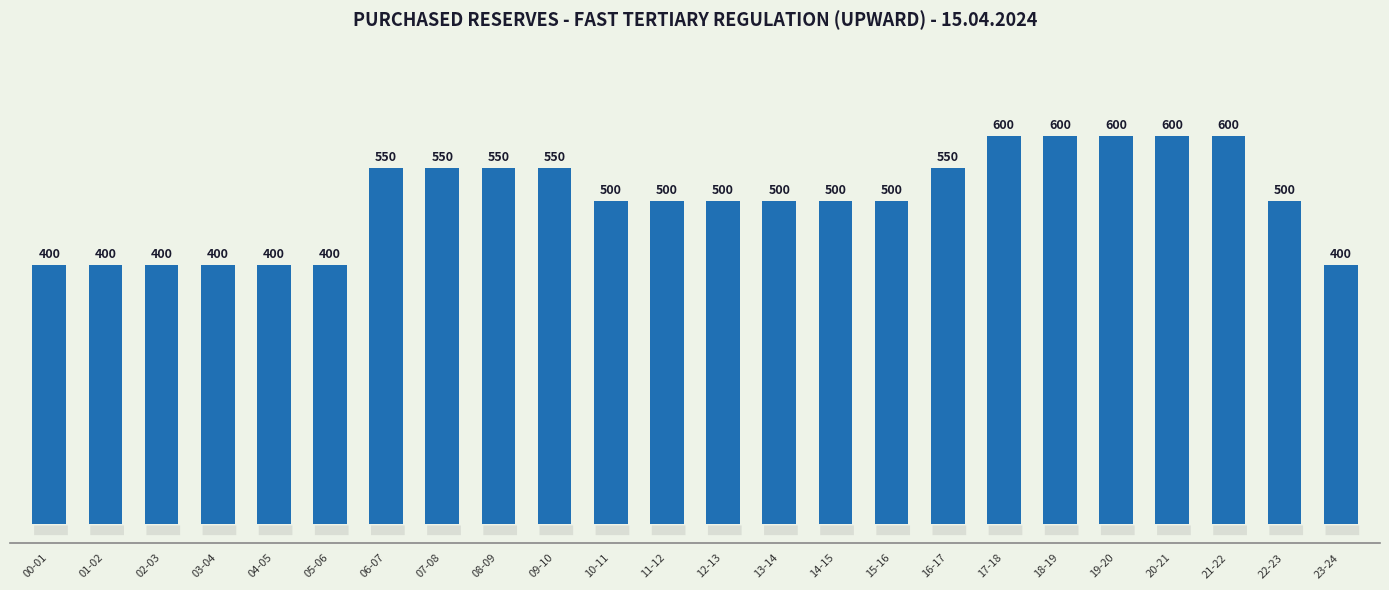

What is the label of the 10th bar from the left?

09-10